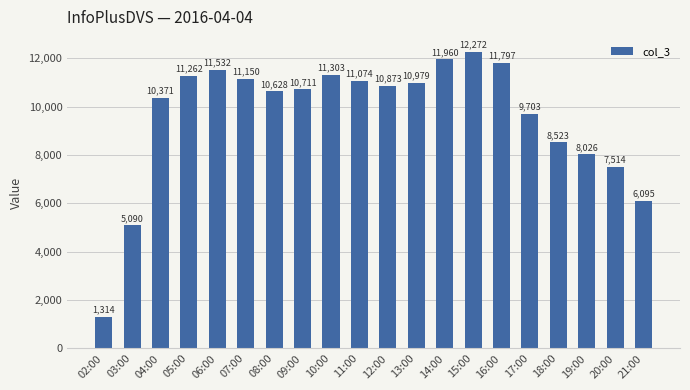

Which category has the lowest value across all series?

02:00